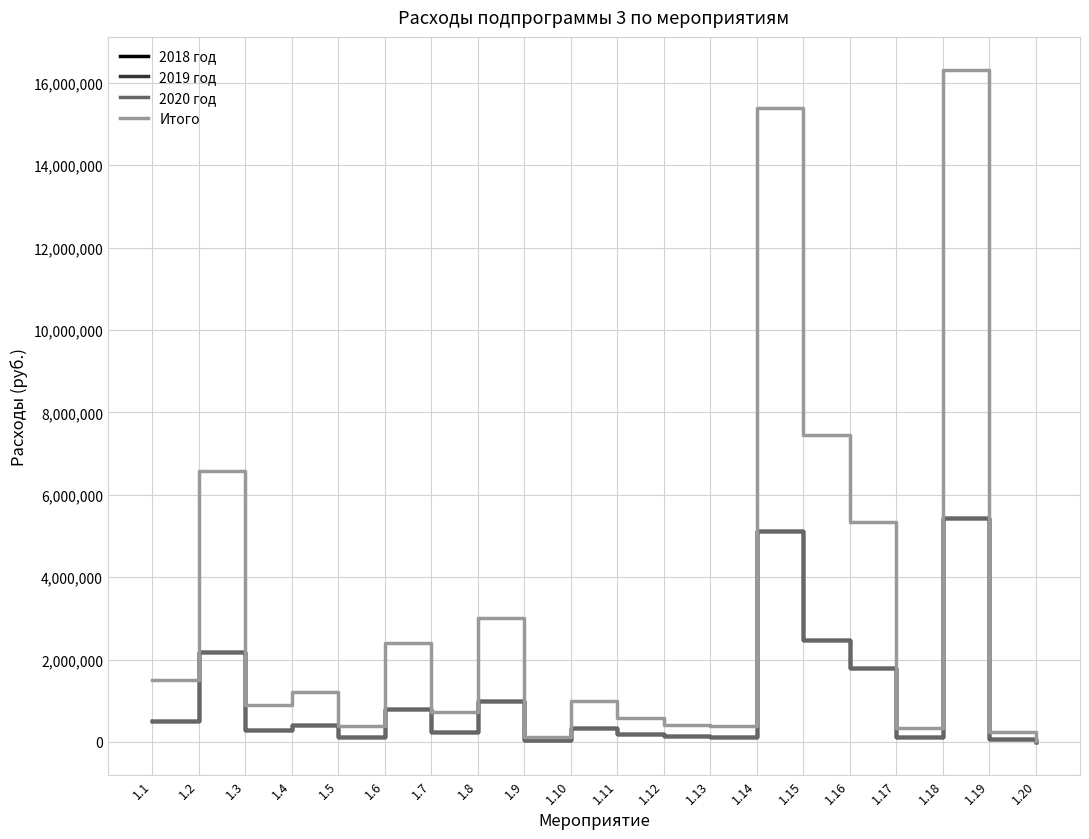

Does the chart display data point markers on the line(s)?

No